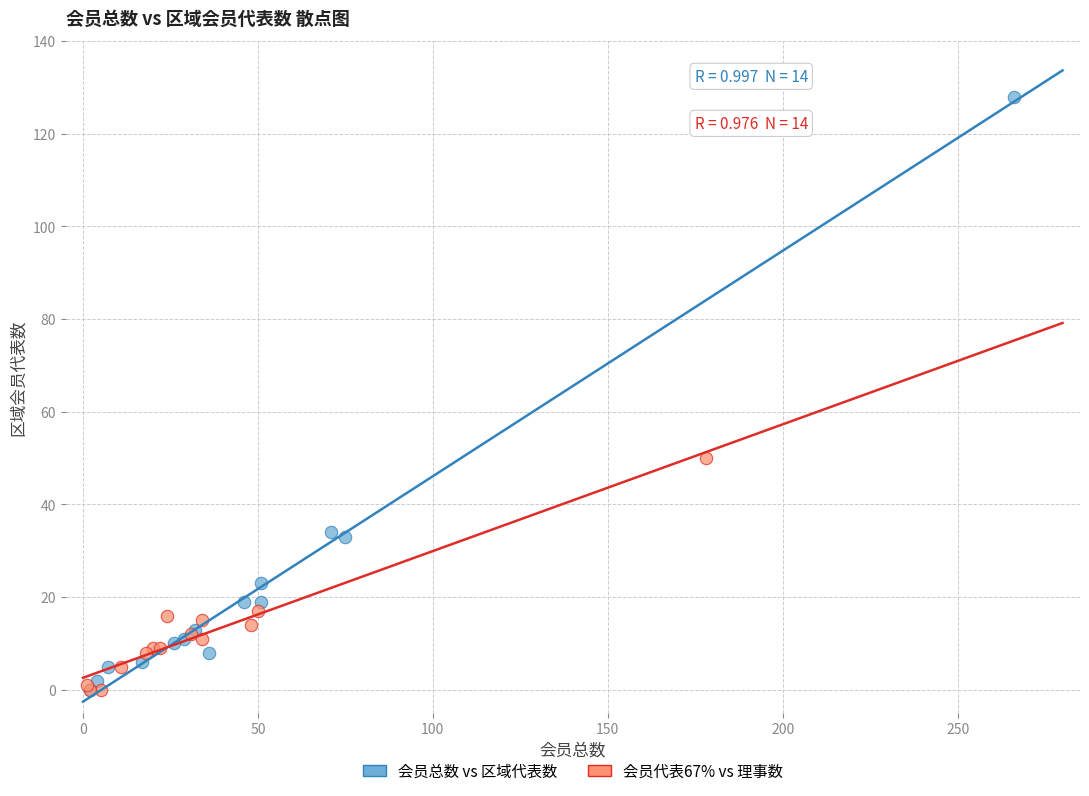

Which series has the largest Y range (max minus min)?

会员总数 vs 区域代表数